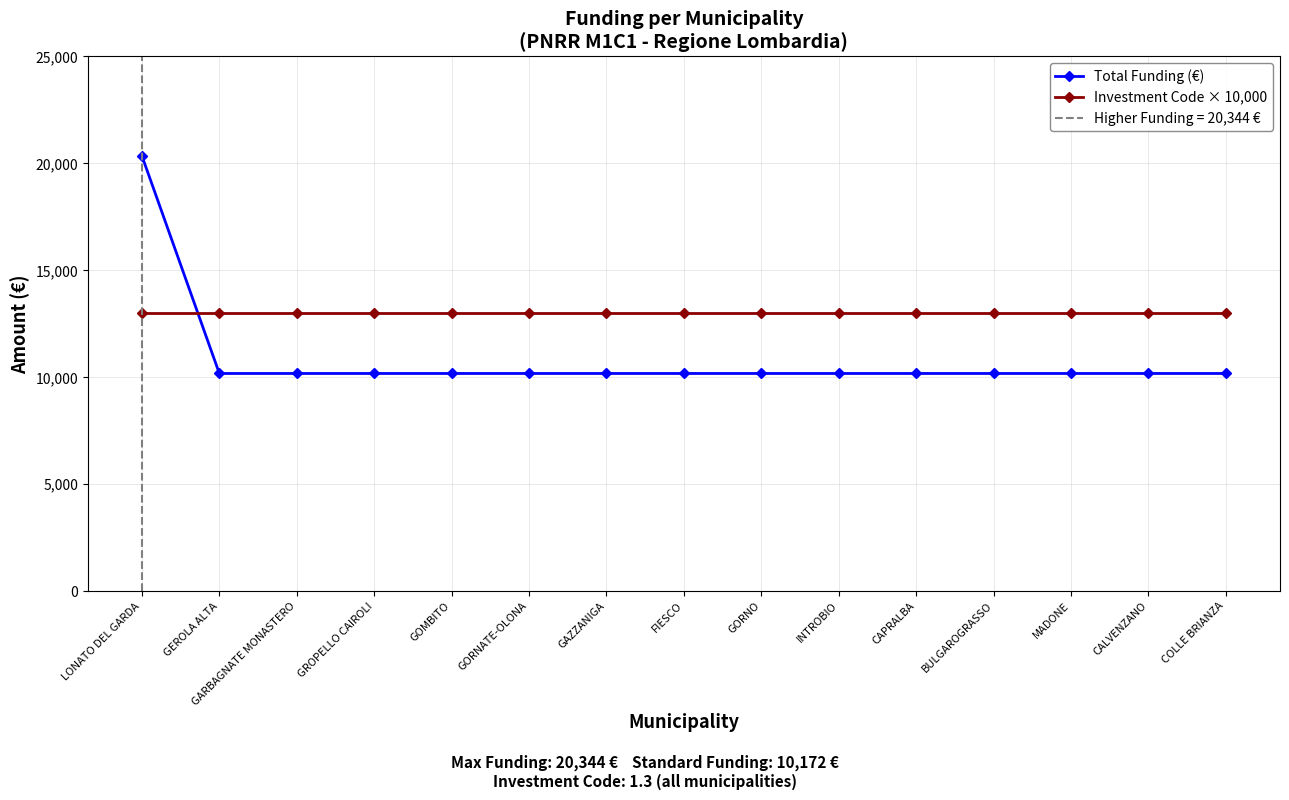

Does the chart have visible grid lines?

Yes